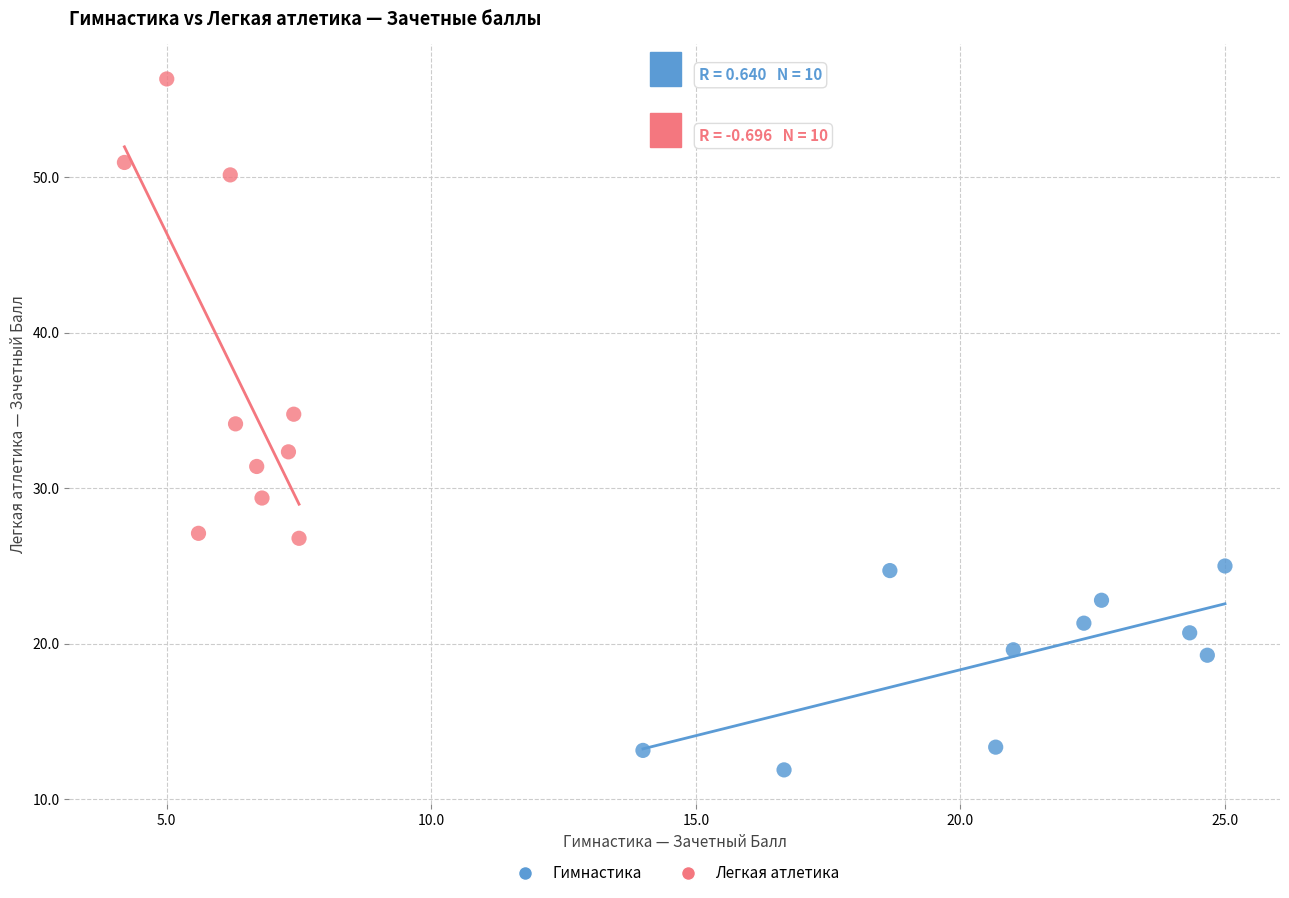

Which series has the largest Y range (max minus min)?

Легкая атлетика